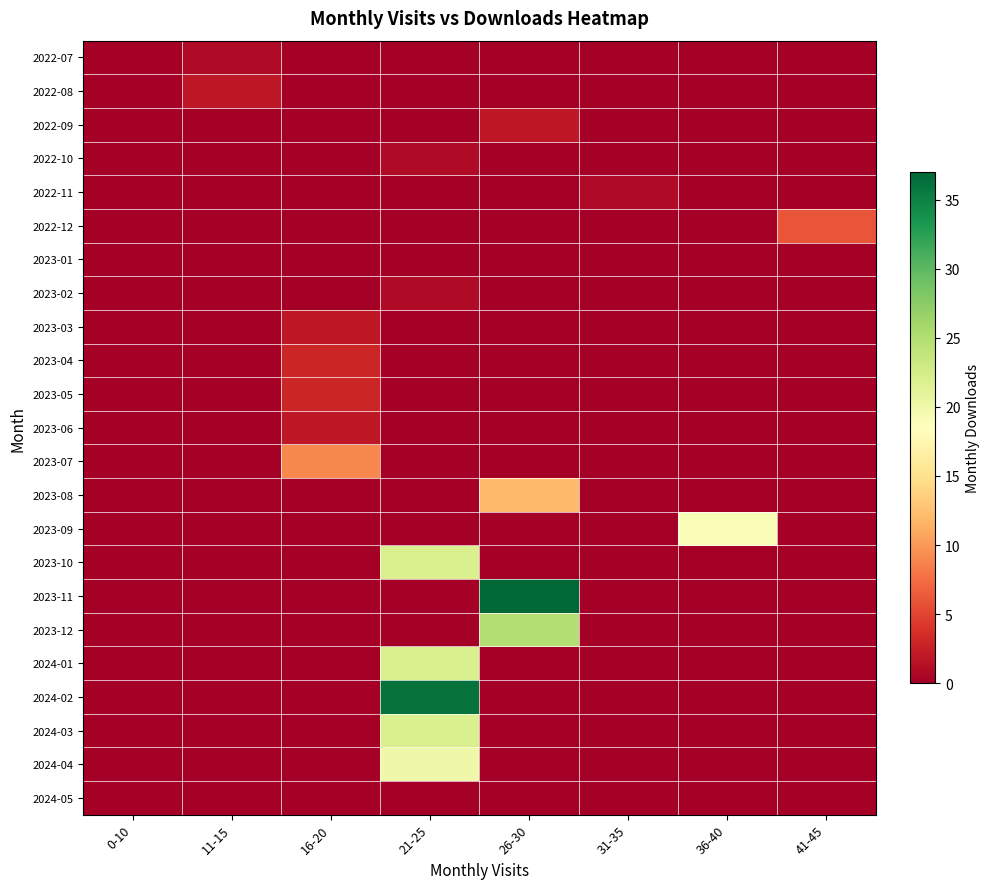

At 41-45, list the series in order from smallest to largest.

2022-07, 2022-08, 2022-09, 2022-10, 2022-11, 2023-01, 2023-02, 2023-03, 2023-04, 2023-05, 2023-06, 2023-07, 2023-08, 2023-09, 2023-10, 2023-11, 2023-12, 2024-01, 2024-02, 2024-03, 2024-04, 2024-05, 2022-12